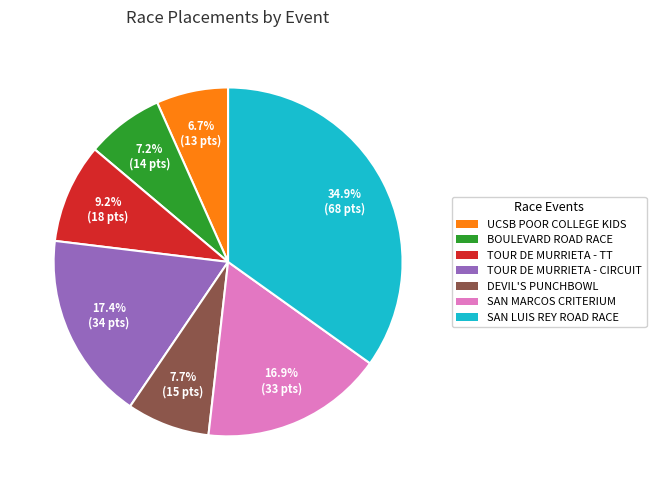

Rank the categories by value from highest to lowest.

SAN LUIS REY ROAD RACE, TOUR DE MURRIETA - CIRCUIT, SAN MARCOS CRITERIUM, TOUR DE MURRIETA - TT, DEVIL'S PUNCHBOWL, BOULEVARD ROAD RACE, UCSB POOR COLLEGE KIDS